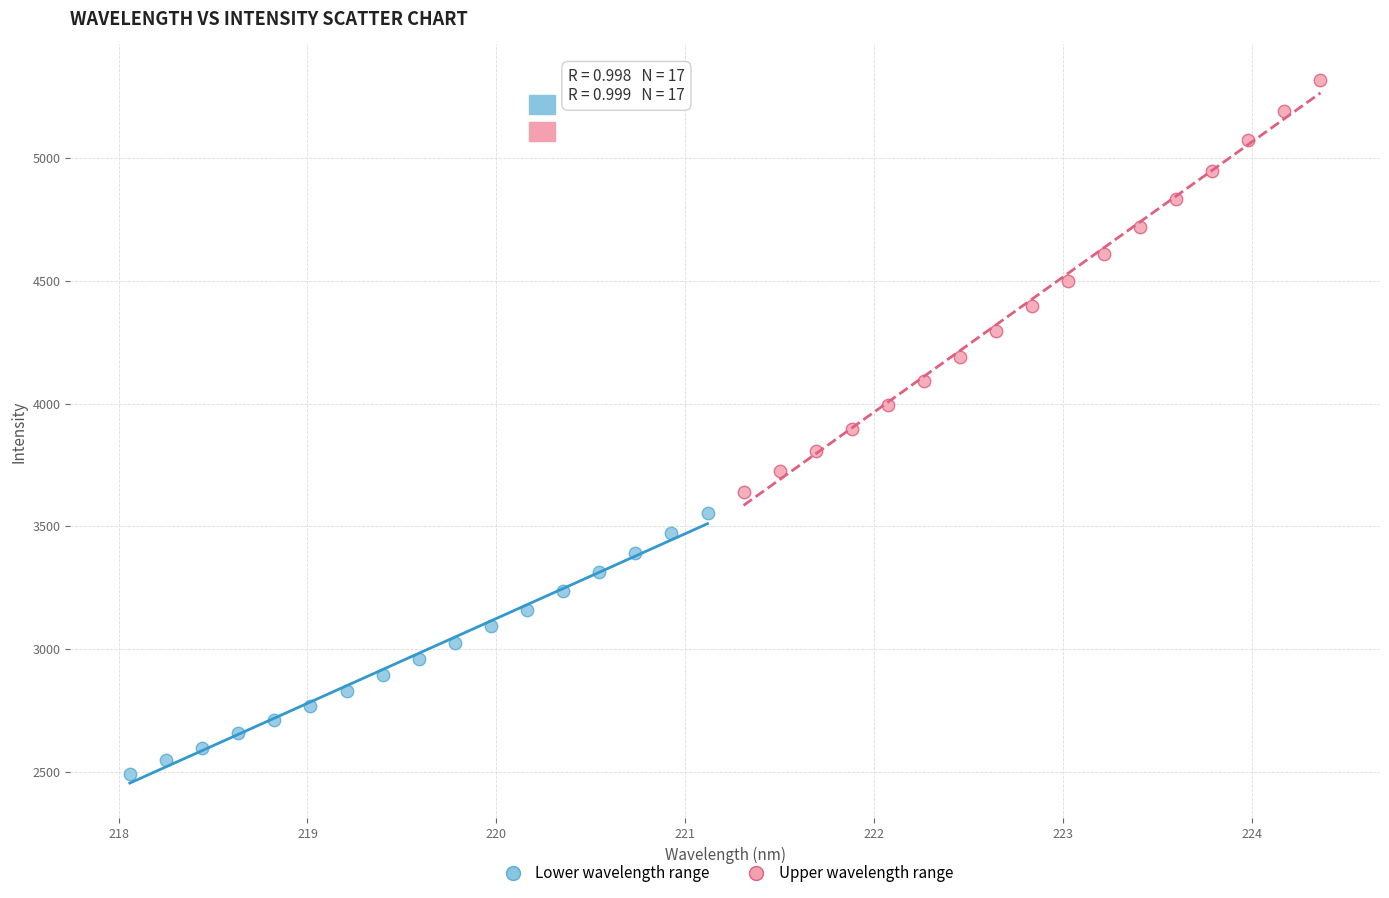

Which series has the largest Y range (max minus min)?

Upper wavelength range